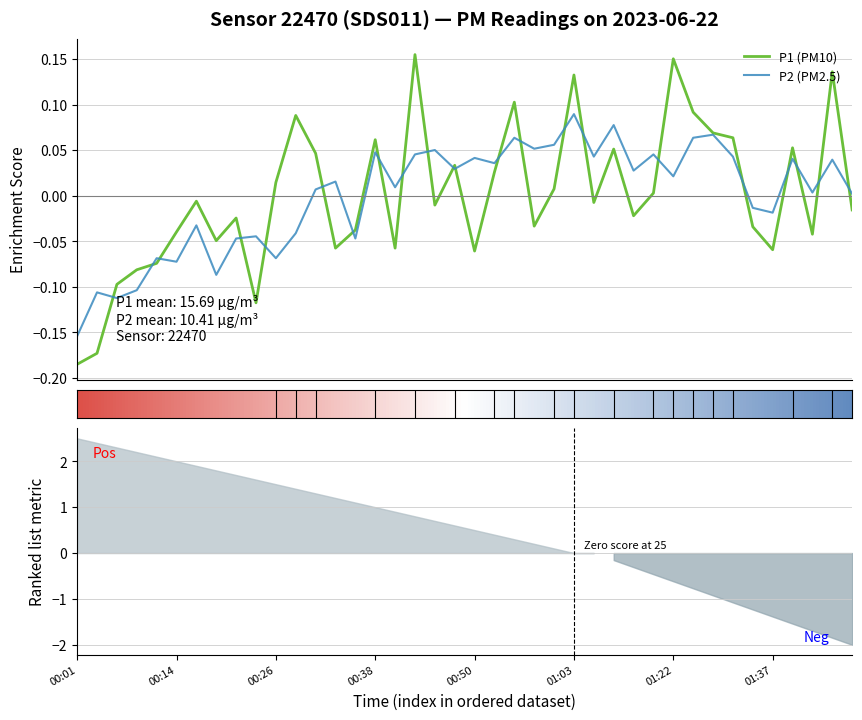

Reading right to left, list all the values displayed in this chart.

P1: -0.0	0.1	-0.0	0.1	-0.1	-0.0	0.1	0.1	0.1	0.2	0.0	-0.0	0.1	-0.0	0.1	0.0	-0.0	0.1	0.0	-0.1	0.0	-0.0	0.2	-0.1	0.1	-0.0	-0.1	0.0	0.1	0.0	-0.1	-0.0	-0.0	-0.0	-0.0	-0.1	-0.1	-0.1	-0.2	-0.2
P2: 0.0	0.0	0.0	0.0	-0.0	-0.0	0.0	0.1	0.1	0.0	0.0	0.0	0.1	0.0	0.1	0.1	0.1	0.1	0.0	0.0	0.0	0.1	0.0	0.0	0.0	-0.0	0.0	0.0	-0.0	-0.1	-0.0	-0.0	-0.1	-0.0	-0.1	-0.1	-0.1	-0.1	-0.1	-0.2